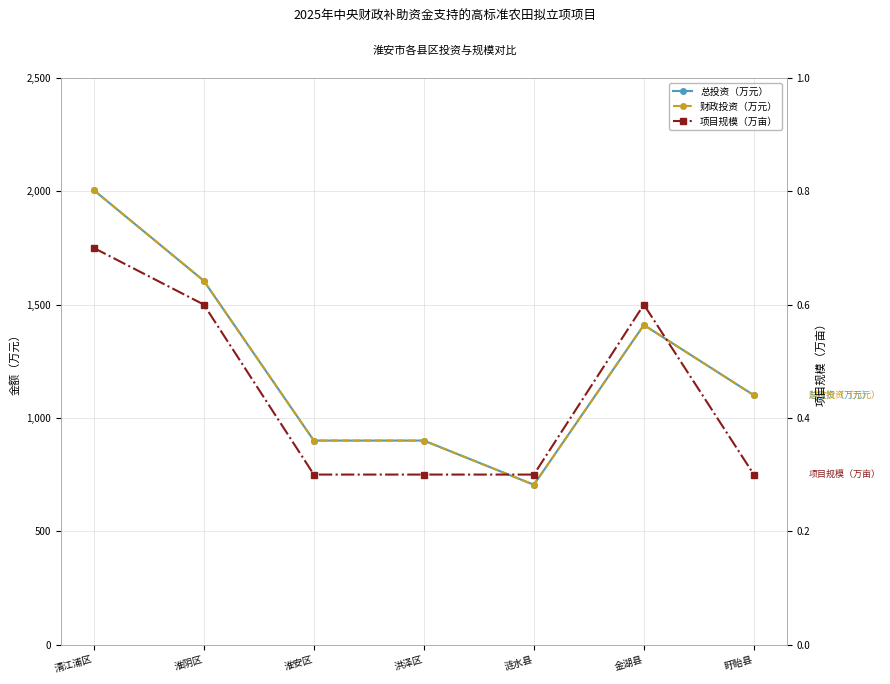

How many data points does each series have?

7